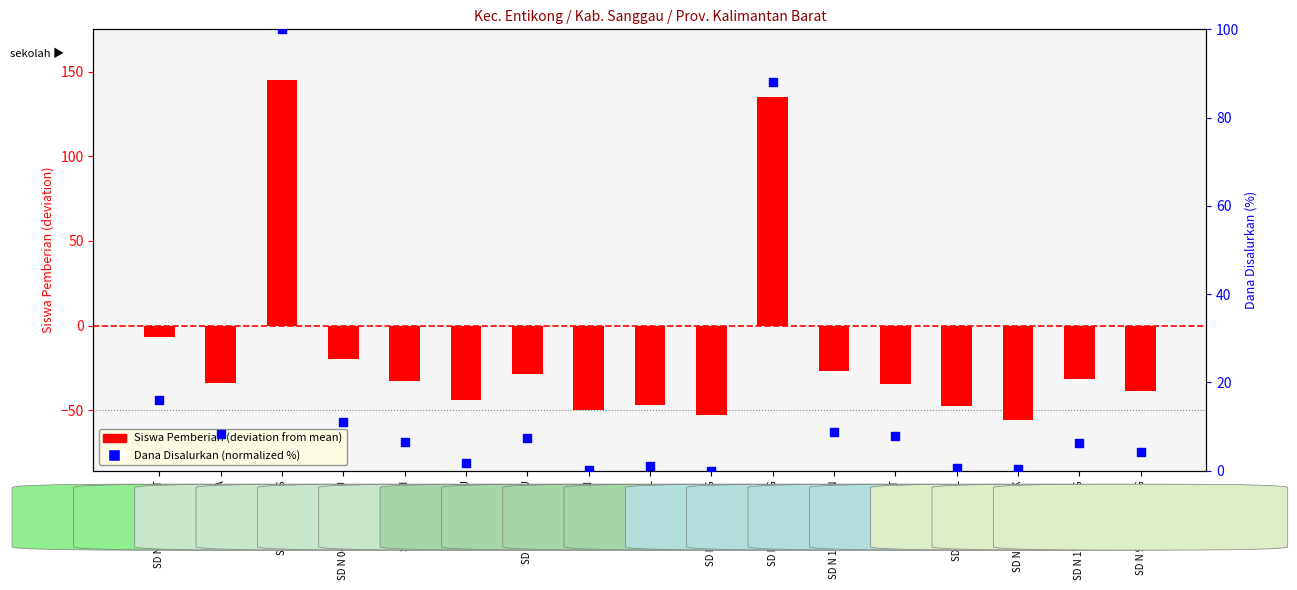

At which category is the sum across all series the highest?

SD N 03 SONTAS